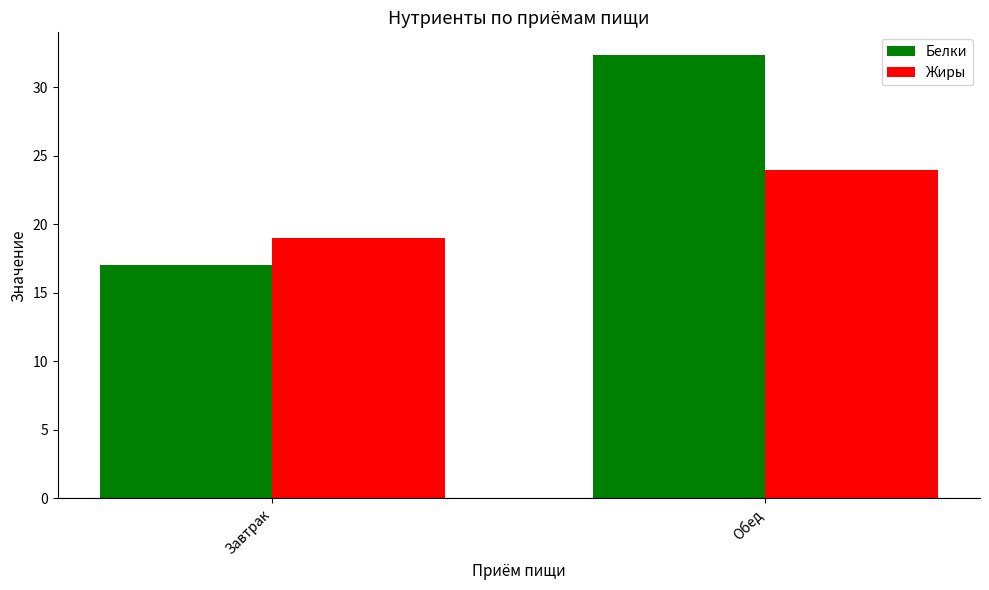

What is the sum of the Жиры values at Завтрак and Обед?

43.0